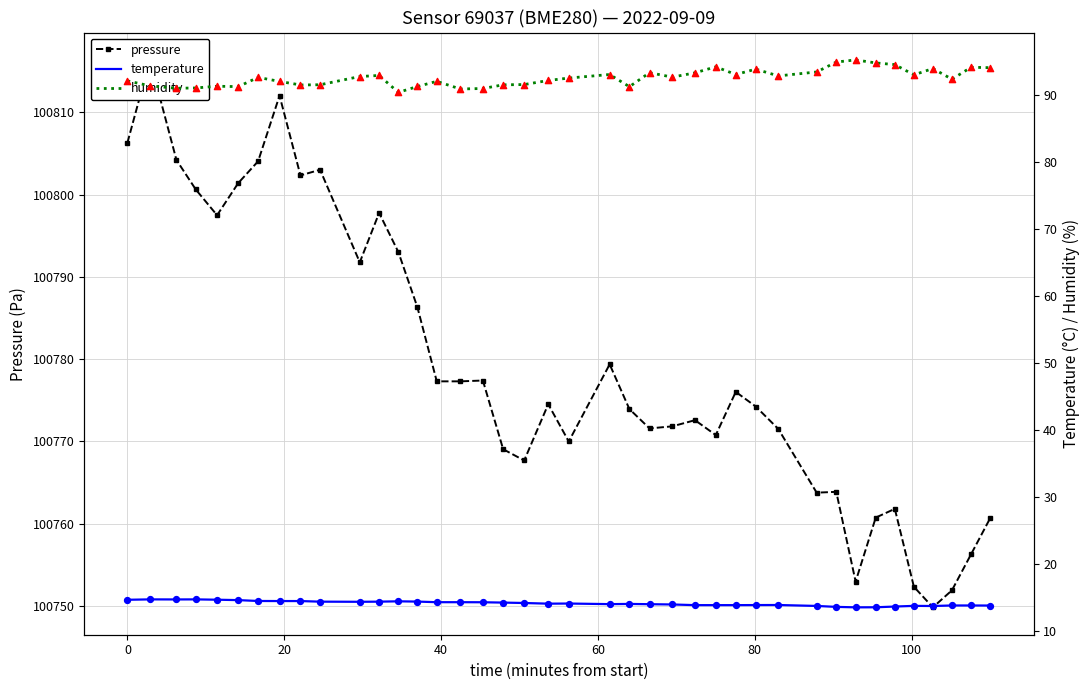

What are all the series names shown in the legend?

pressure, temperature, humidity